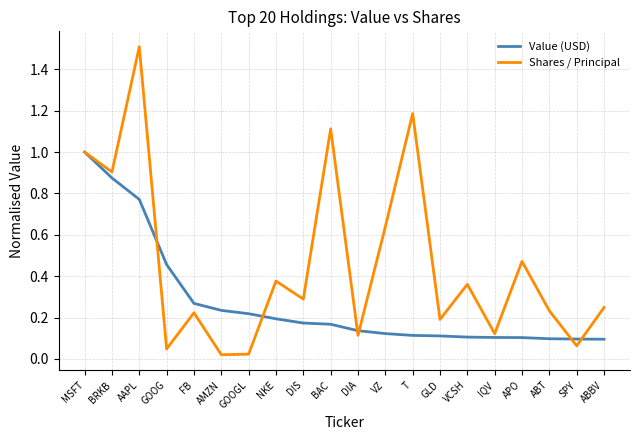

At which label does Value (USD) reach its peak?

MSFT